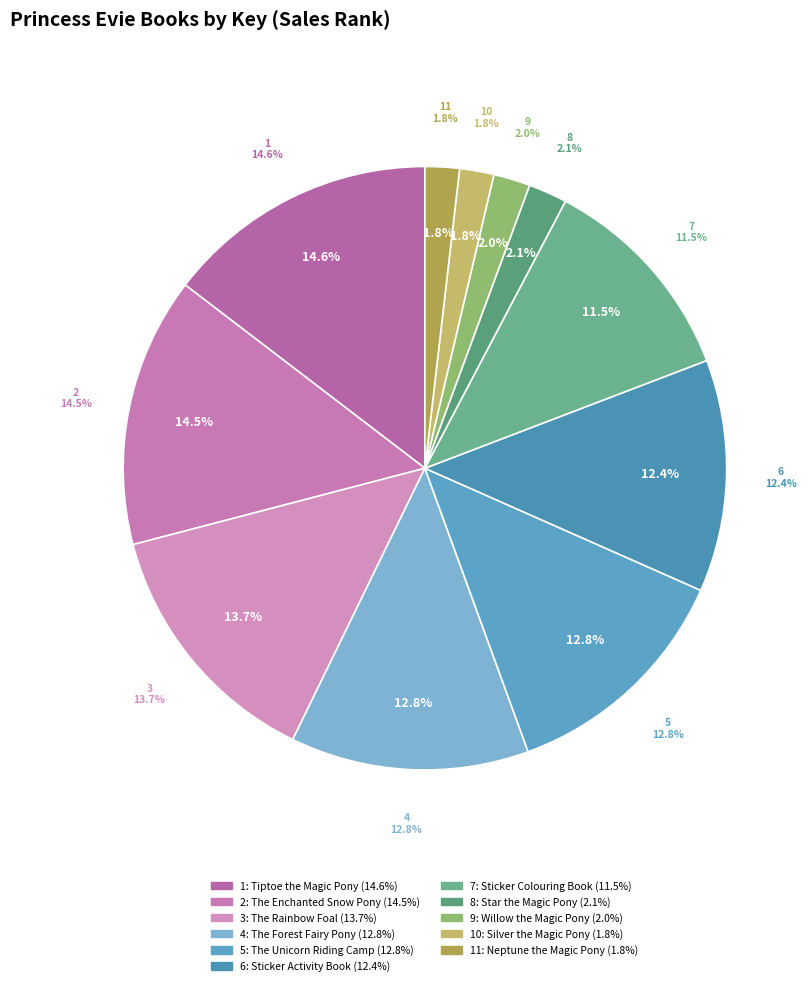

Does any single category account for the majority?

No